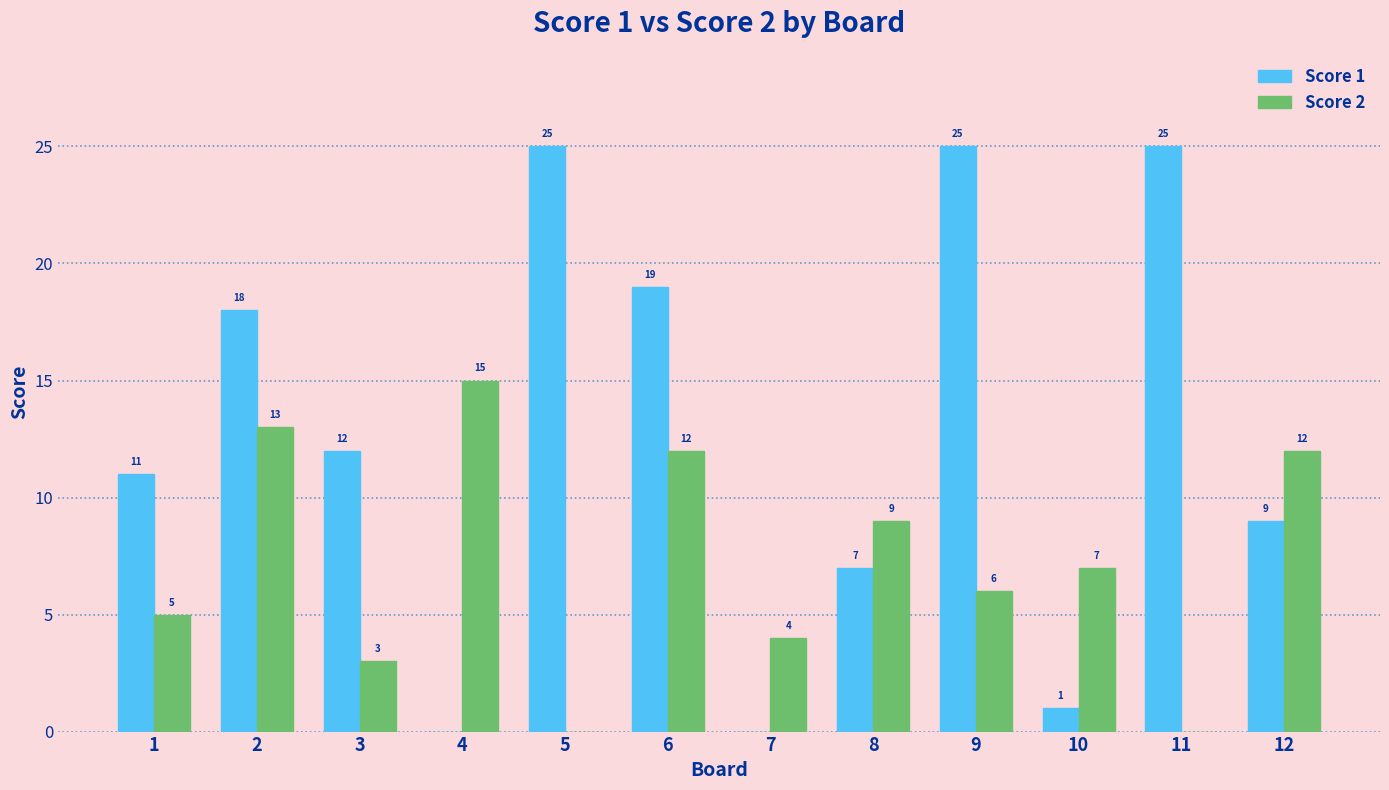

What is the average value of the Score 1 series?

13